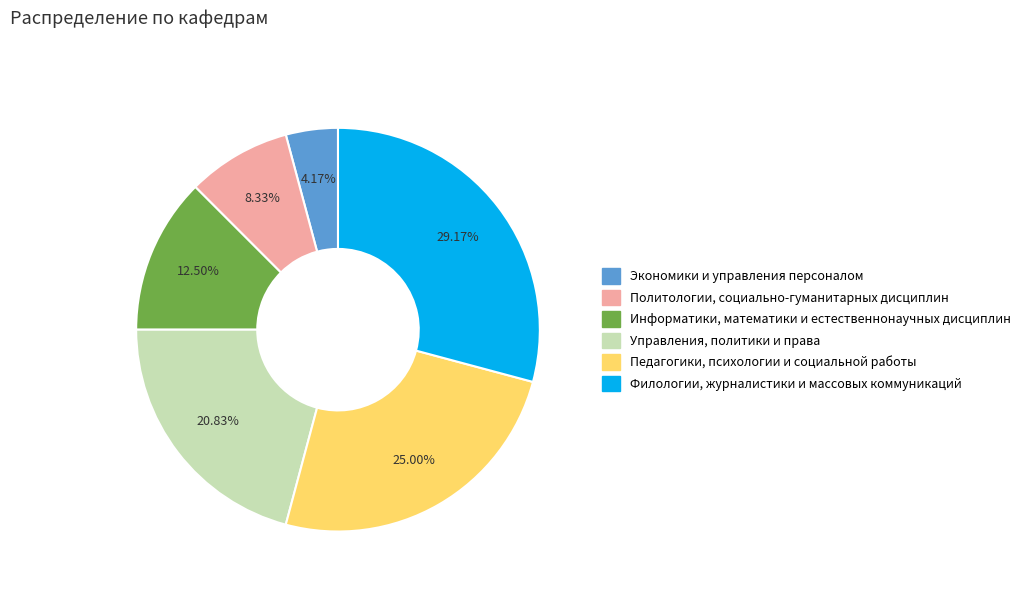

Rank the categories by value from lowest to highest.

Экономики и управления персоналом, Политологии, социально-гуманитарных дисциплин, Информатики, математики и естественнонаучных дисциплин, Управления, политики и права, Педагогики, психологии и социальной работы, Филологии, журналистики и массовых коммуникаций